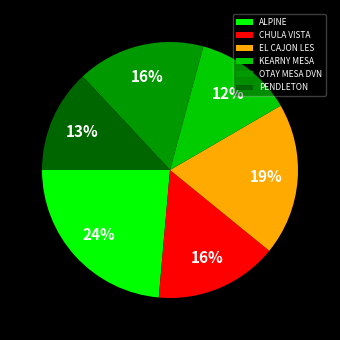

Combined, do EL CAJON LES and OTAY MESA DVN account for over 50%?

No